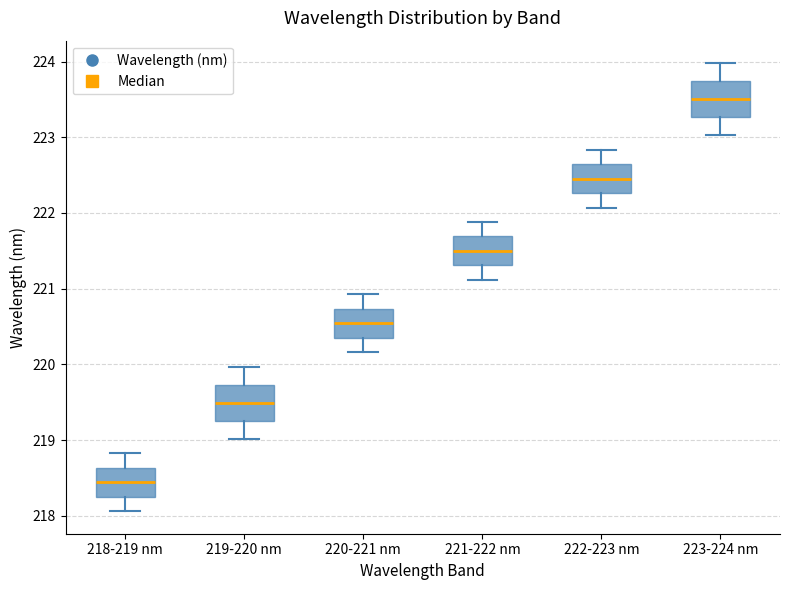

Which box's median line is the lowest?

218-219 nm